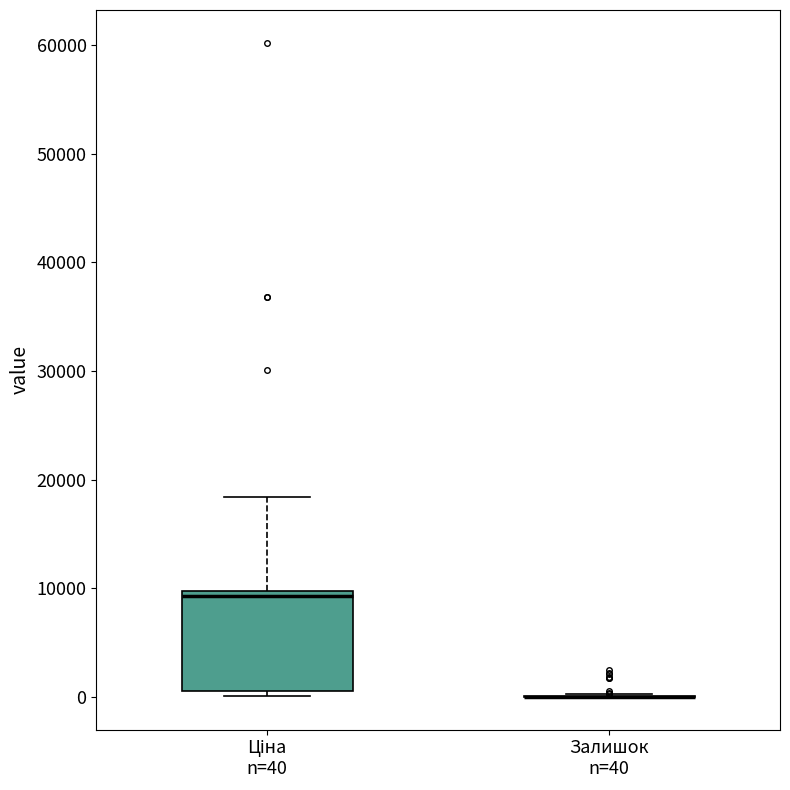

Reading left to right, transcribe this box plot: for each box, give where its median line is, the range the box spans, and where its two whiskers end, as read against the y-axis. The values are not printed on the chart, so give them approximately, as read against the axis.

Ціна n=40: median 9000, box 1000 to 10000, whiskers 0 to 18000
Залишок n=40: box collapsed to a line at 0, whiskers 0 to 0